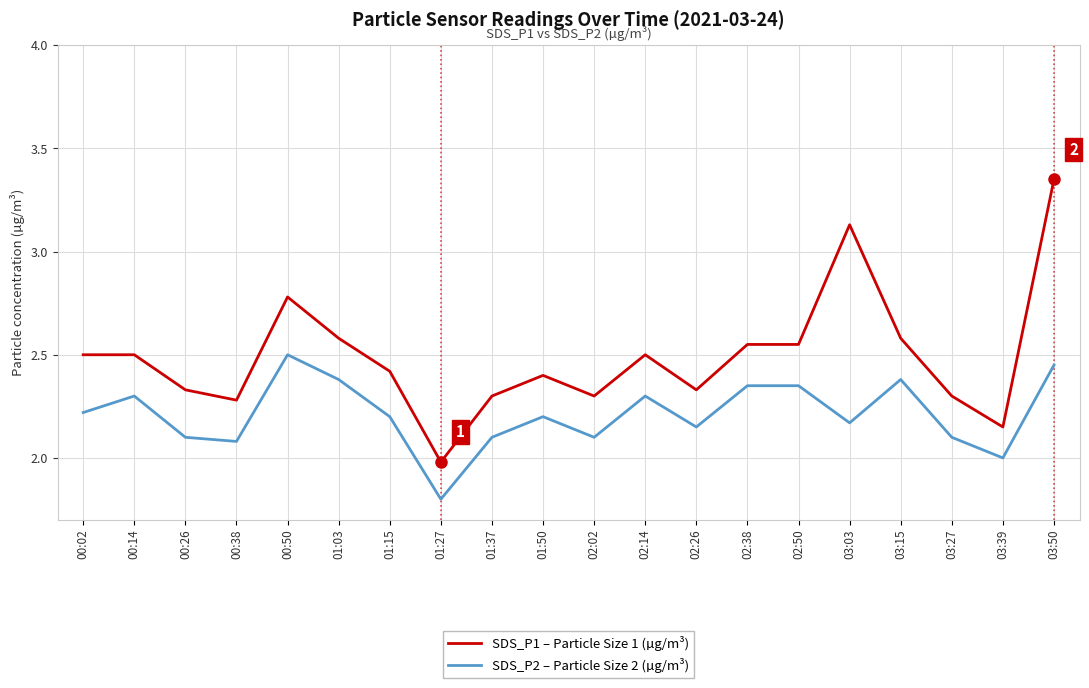

True or false: SDS_P1 – Particle Size 1 (µg/m³) and SDS_P2 – Particle Size 2 (µg/m³) cross at least once.

False